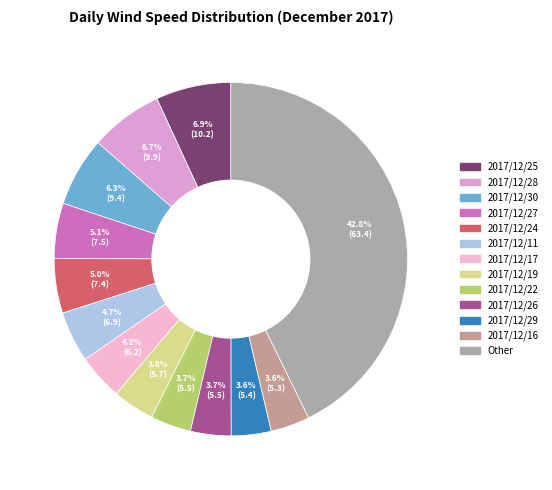

How many slices are in this pie chart?

13